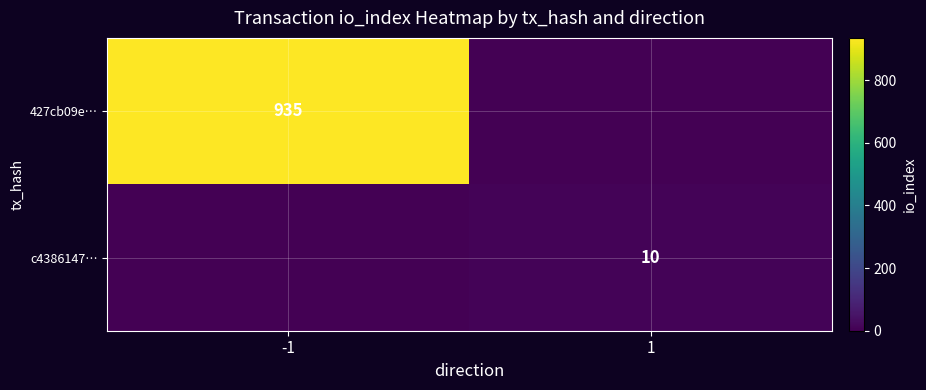

The c4386147… series shows 14 at 1. True or false?

False